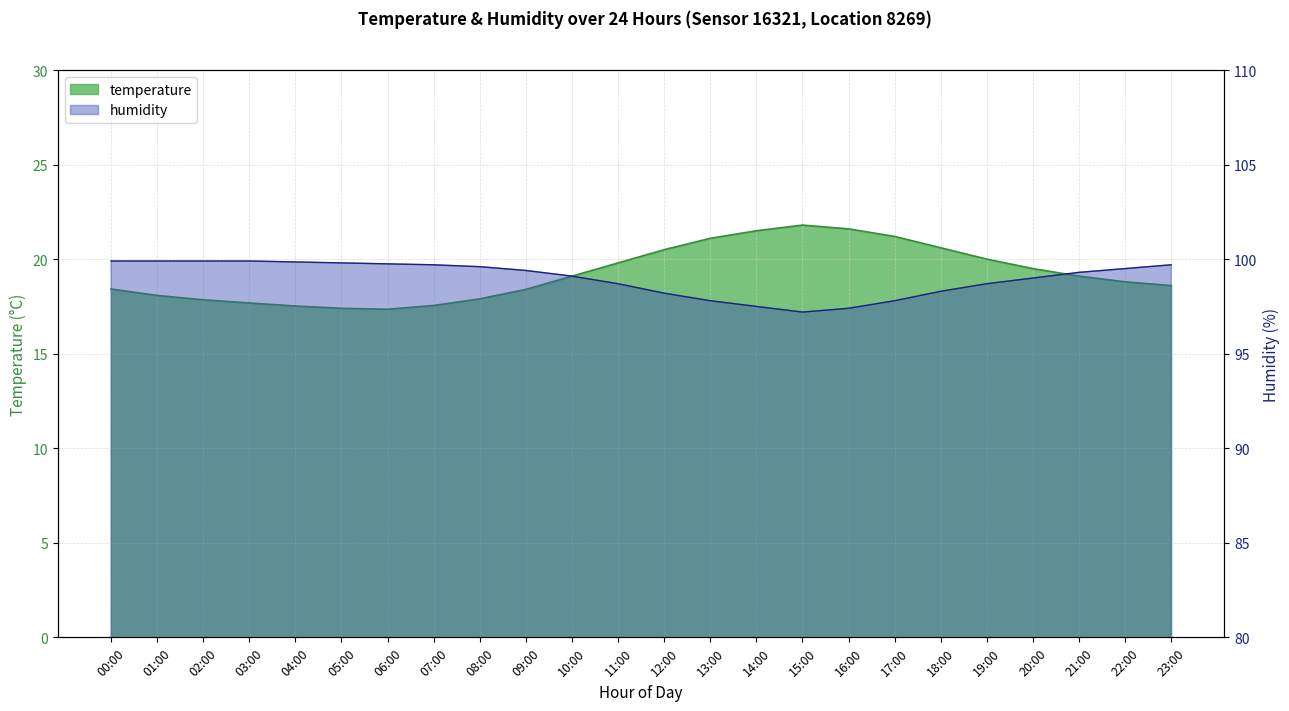

Reading left to right, transcribe all the data shown in this chart.

temperature: 18.4	18.1	17.9	17.7	17.5	17.4	17.4	17.6	17.9	18.4	19.1	19.8	20.5	21.1	21.5	21.8	21.6	21.2	20.6	20.0	19.5	19.1	18.8	18.6
humidity: 99.9	99.9	99.9	99.9	99.8	99.8	99.8	99.7	99.6	99.4	99.1	98.7	98.2	97.8	97.5	97.2	97.4	97.8	98.3	98.7	99.0	99.3	99.5	99.7